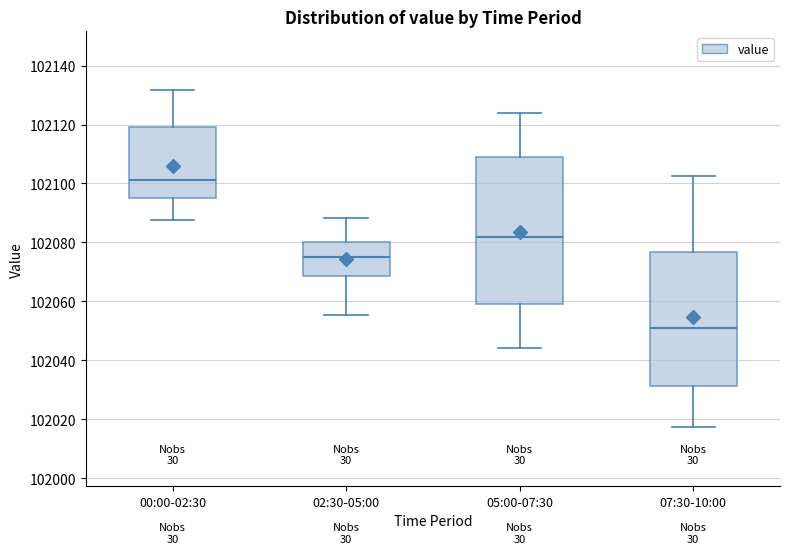

Which box is the tallest, from its lower edge to its upper edge?

05:00-07:30